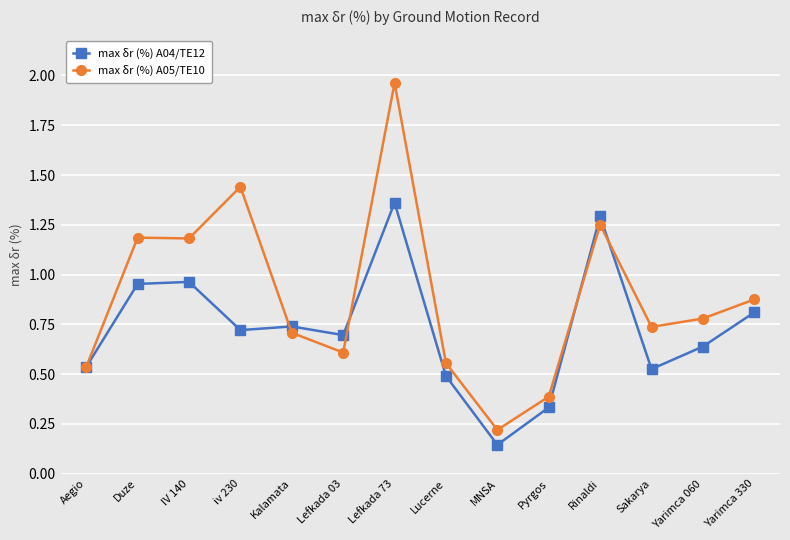

Which series changed the most between Lefkada 03 and Lucerne?

max δr (%) A04/TE12